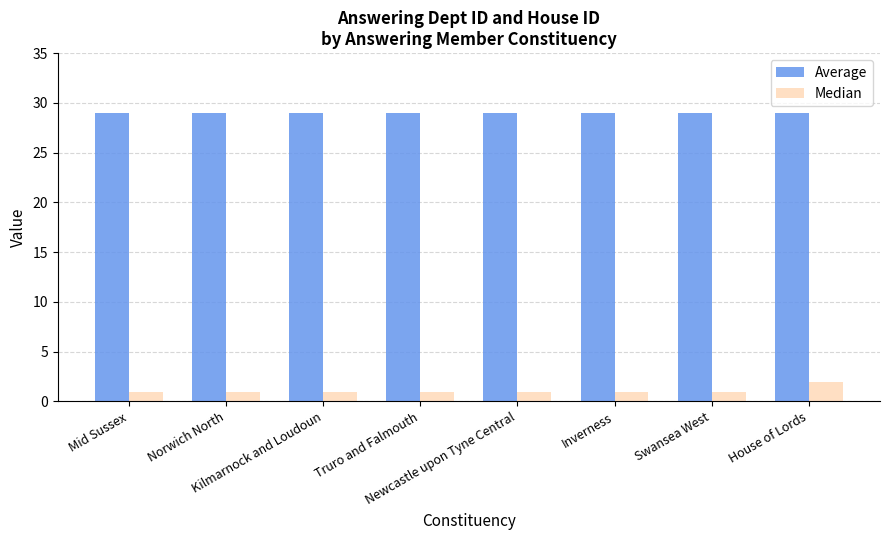

Which series has the largest range (max minus min)?

Median